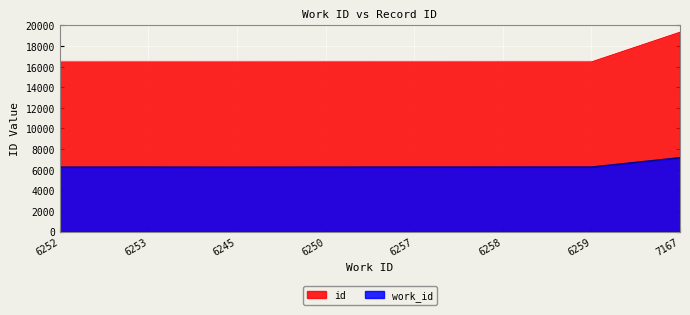

At how many categories does at least one series exceed 17608?

1